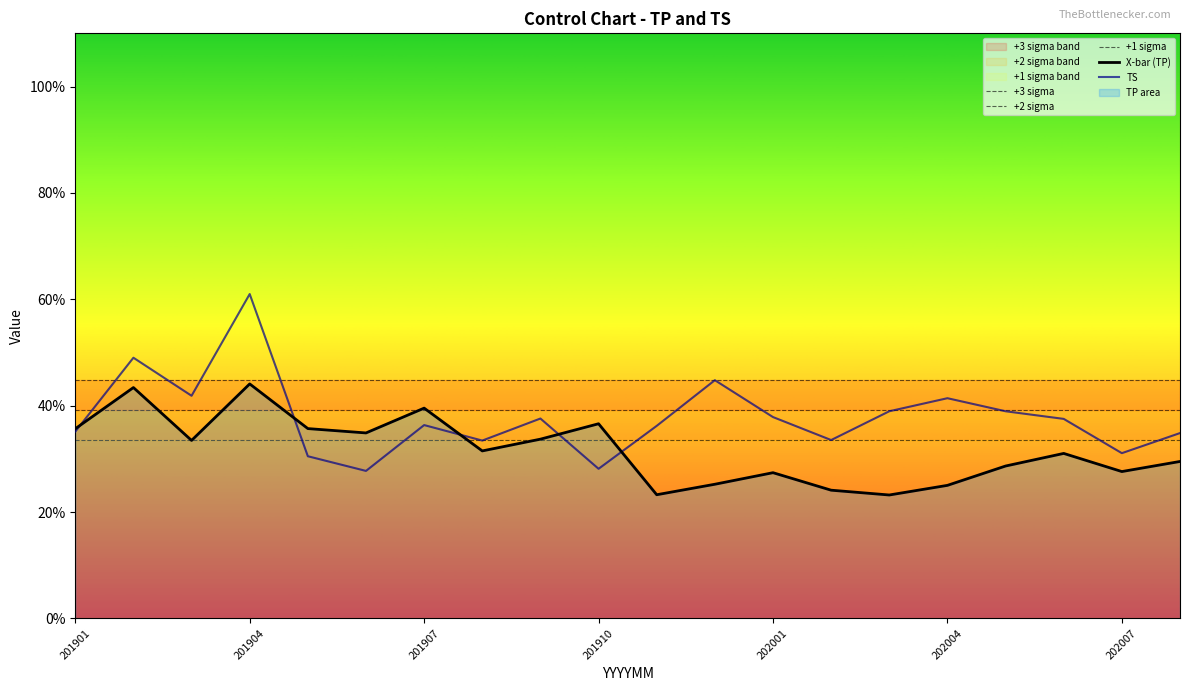

Between 201912 and 202001, which series saw the biggest shift?

TS